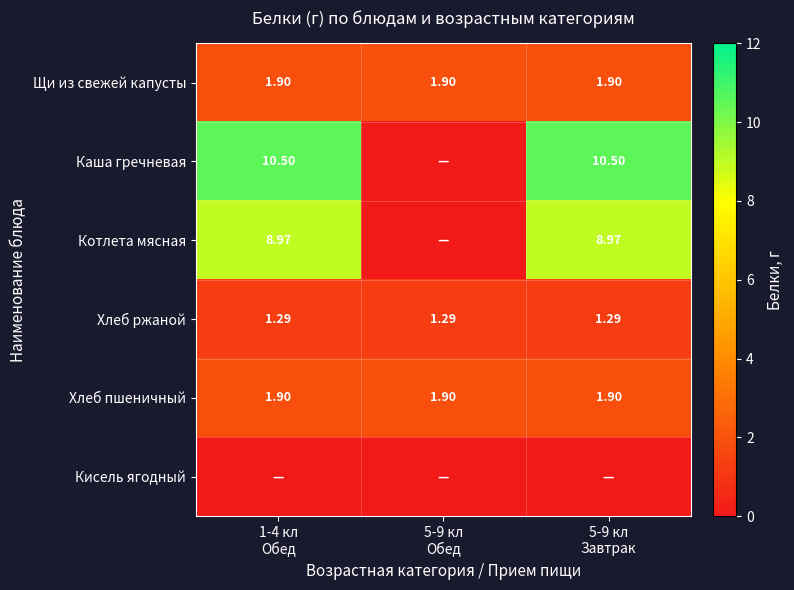

At 5-9 кл Завтрак, list the series in order from largest to smallest.

Каша гречневая, Котлета мясная, Щи из свежей капусты, Хлеб пшеничный, Хлеб ржаной, Кисель ягодный